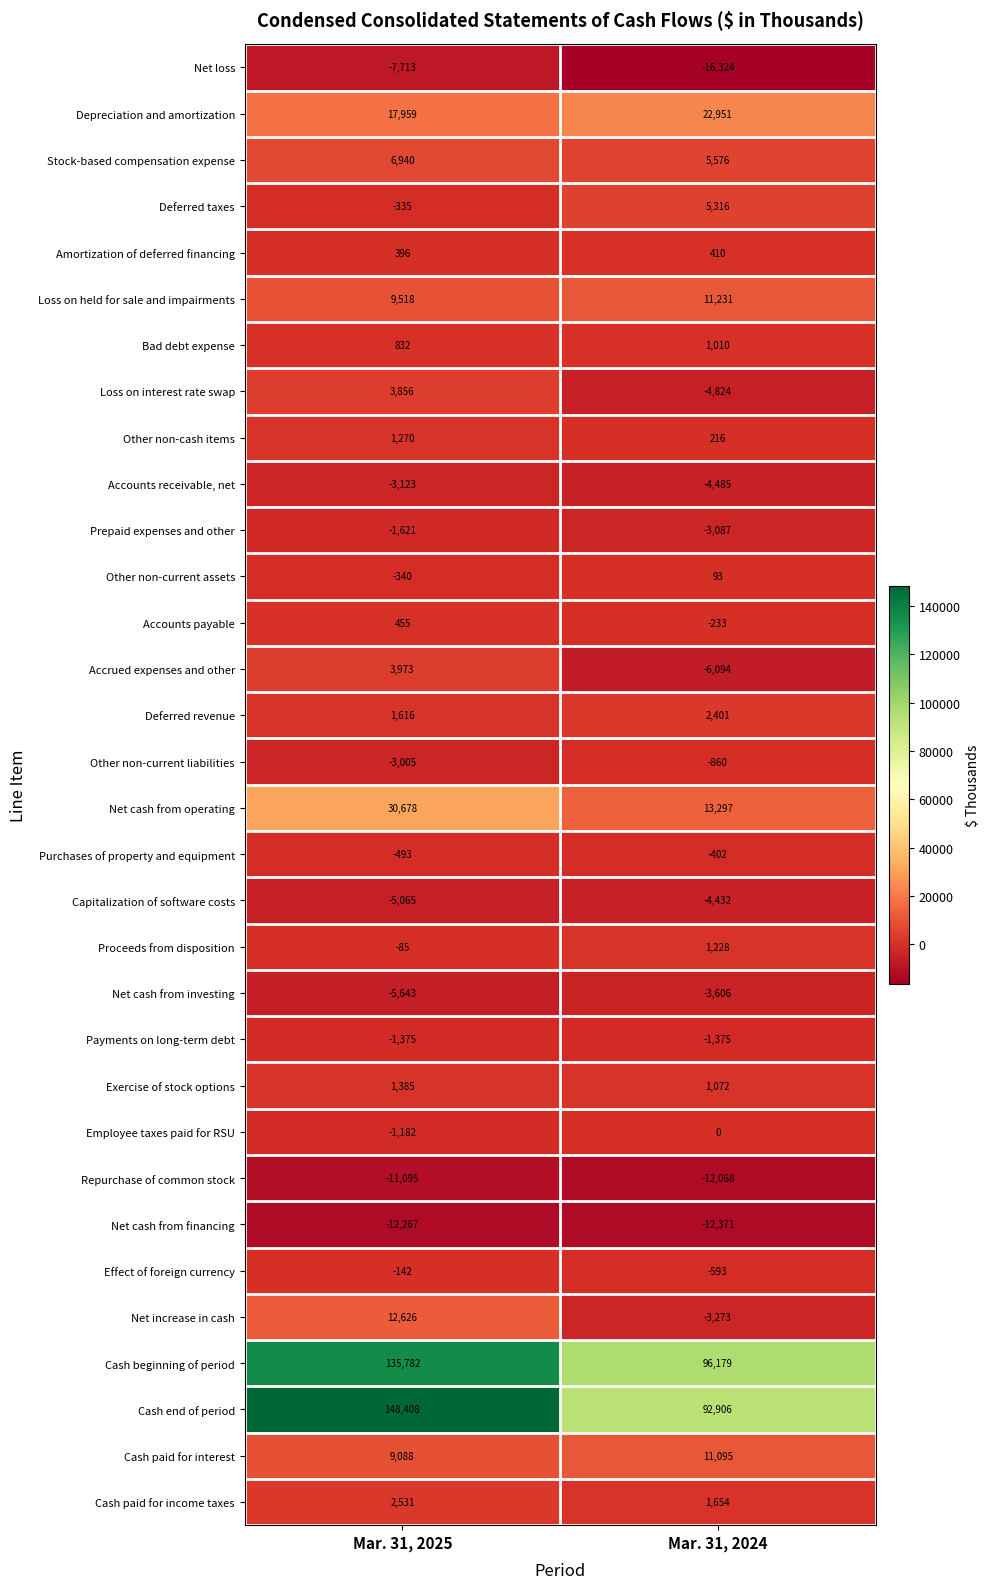

Is it true that Net increase in cash equals -3273 at Mar. 31, 2024?

True